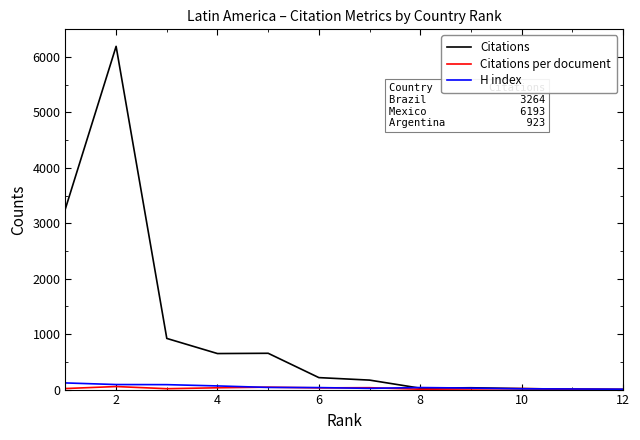

What is the greatest value displayed?

6193.0